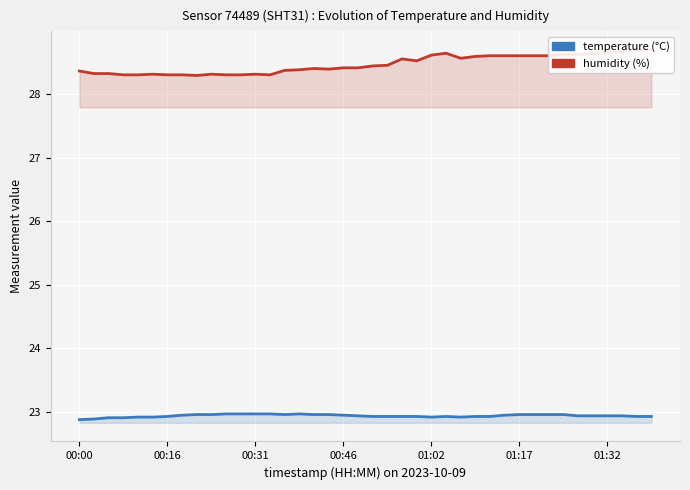

In temperature, how many points are lower than both neighbors (excluding endpoints)?

3